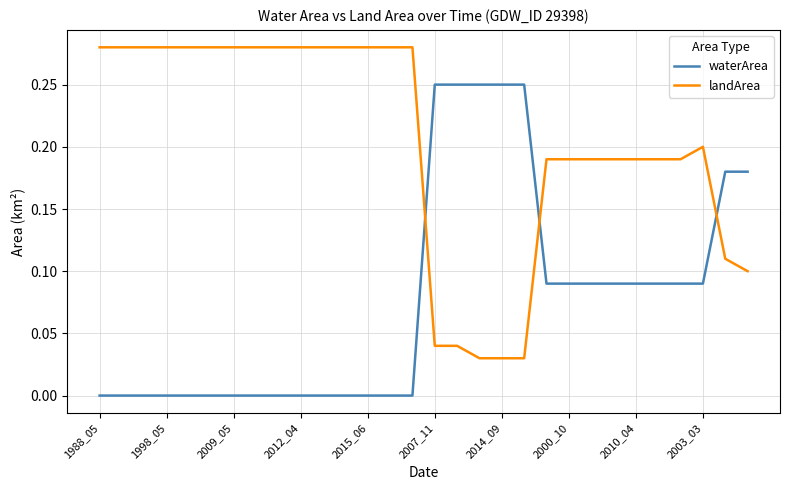

Rank the series by their maximum value, from highest to lowest.

landArea, waterArea